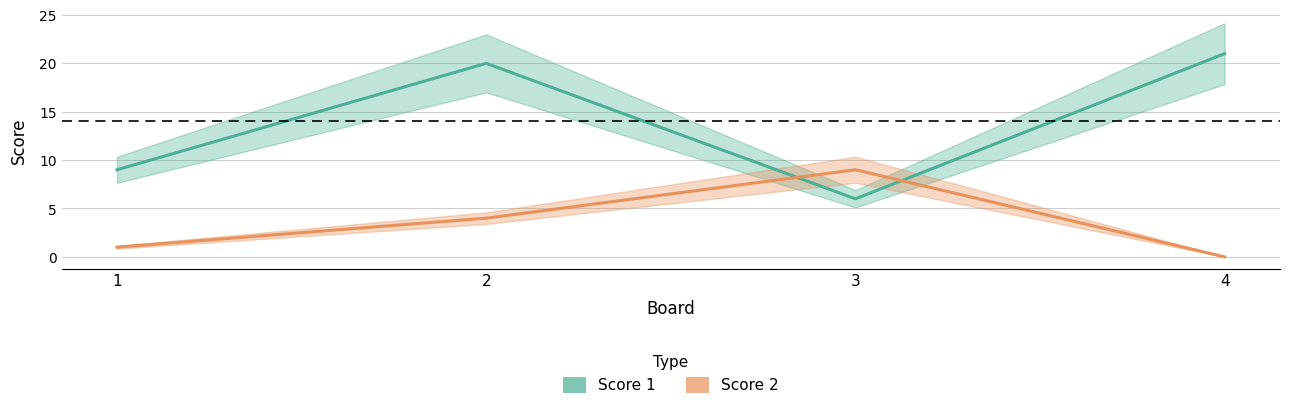

What are all the series names shown in the legend?

Score 1, Score 2